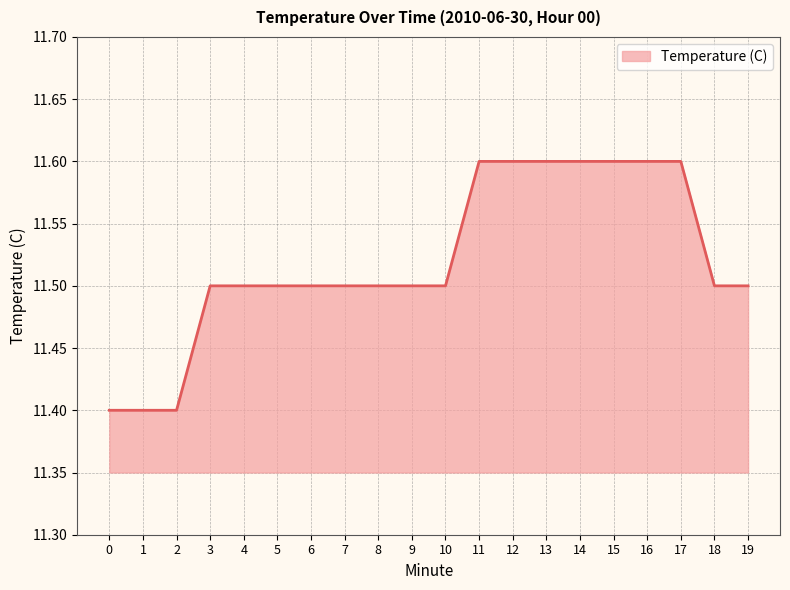

What is the sum of the values at 11 and 10?

23.1